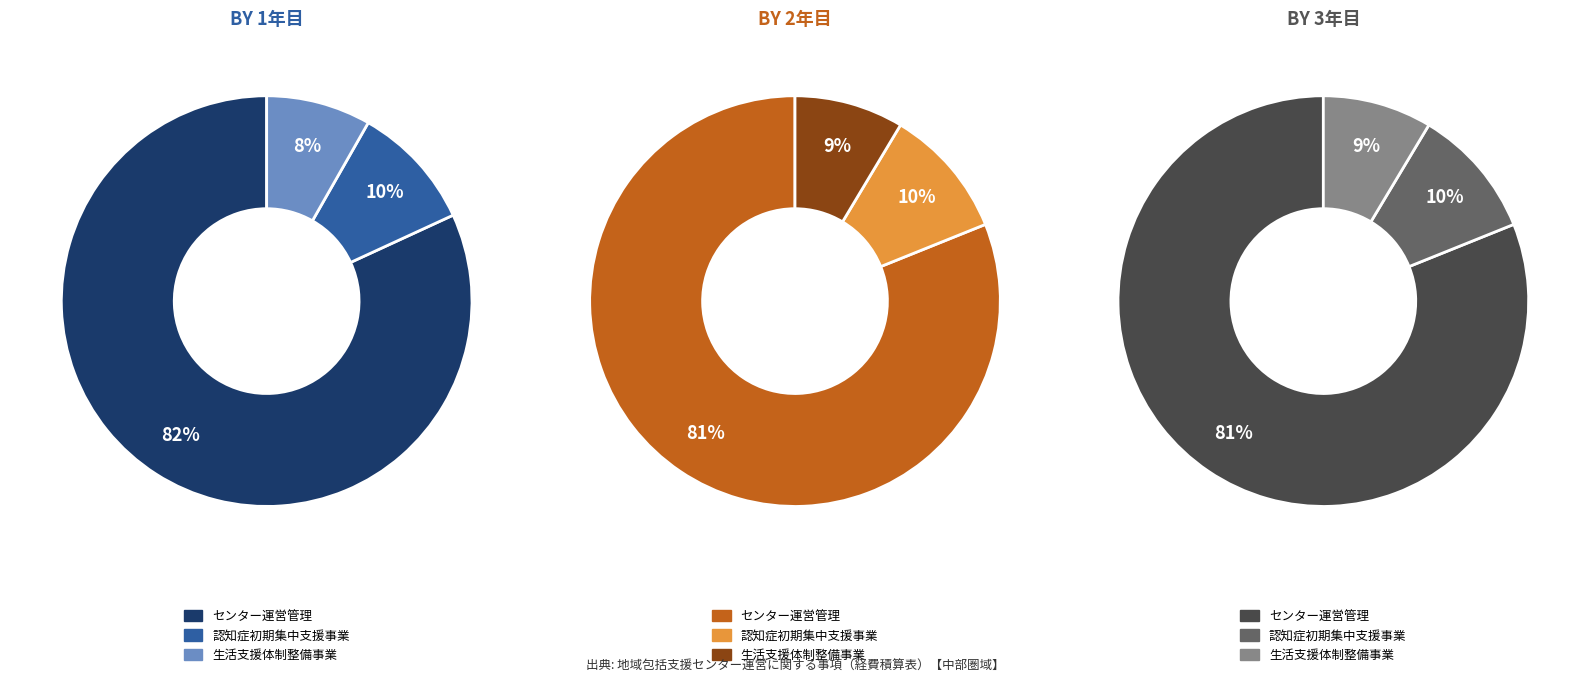

Which series changed the most between 認知症初期集中支援事業 and 生活支援体制整備事業?

センター運営管理